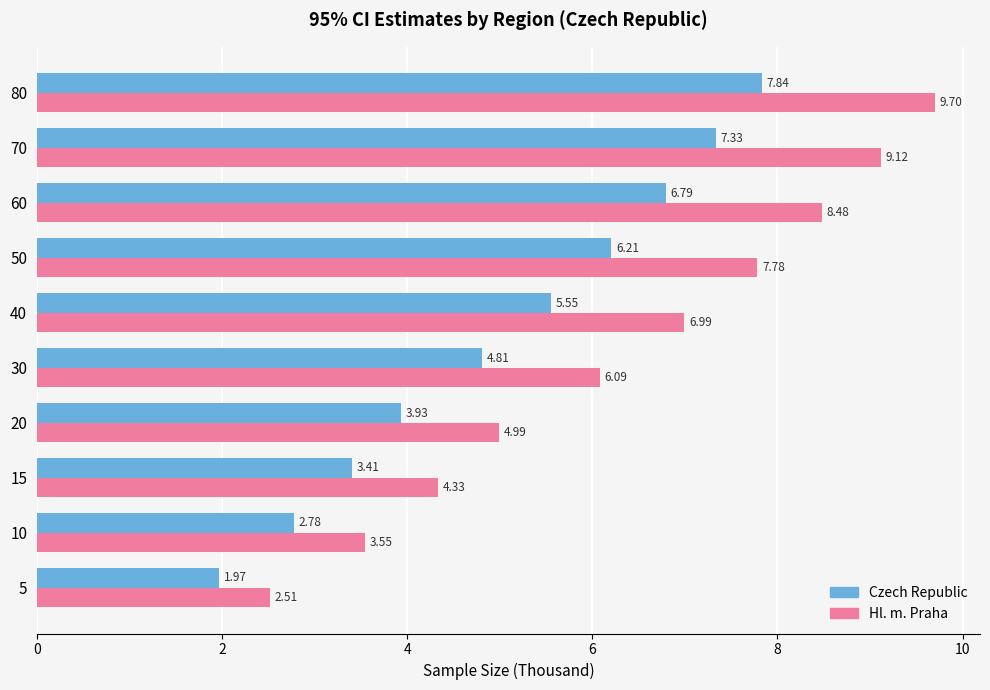

Which series changed the most between 15 and 40?

Hl. m. Praha